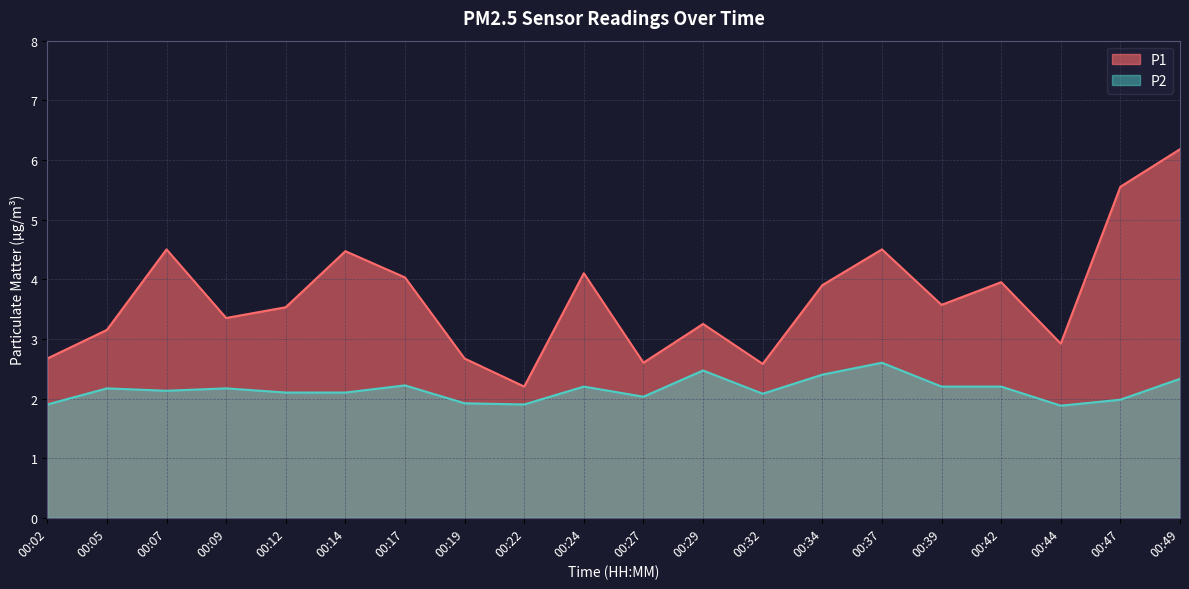

True or false: P2 has more than 0 interior local peaks.

True